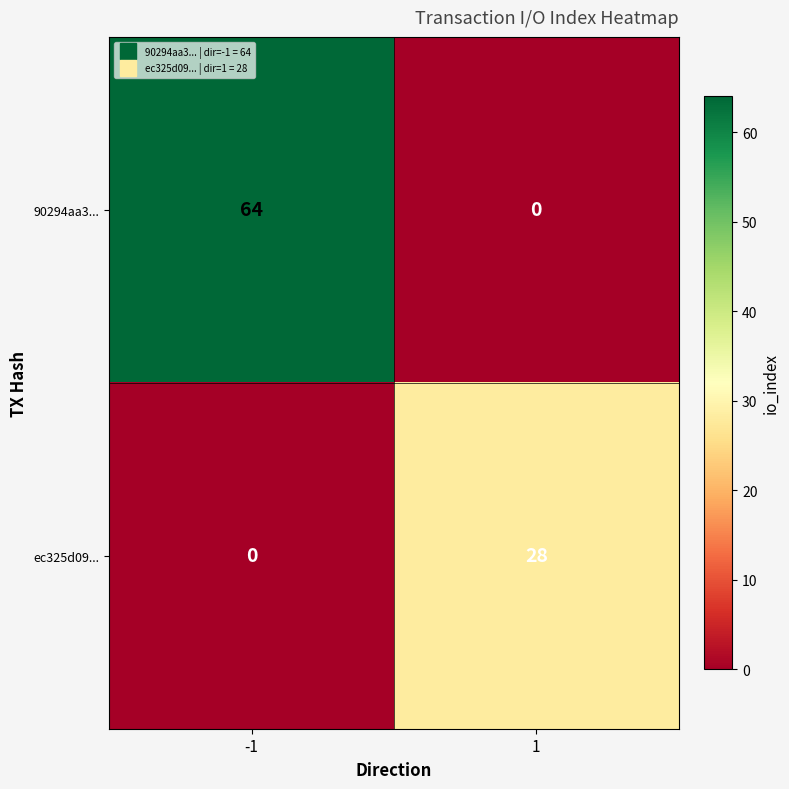

Reading left to right, list all the values displayed in this chart.

90294aa3...: 64	0
ec325d09...: 0	28